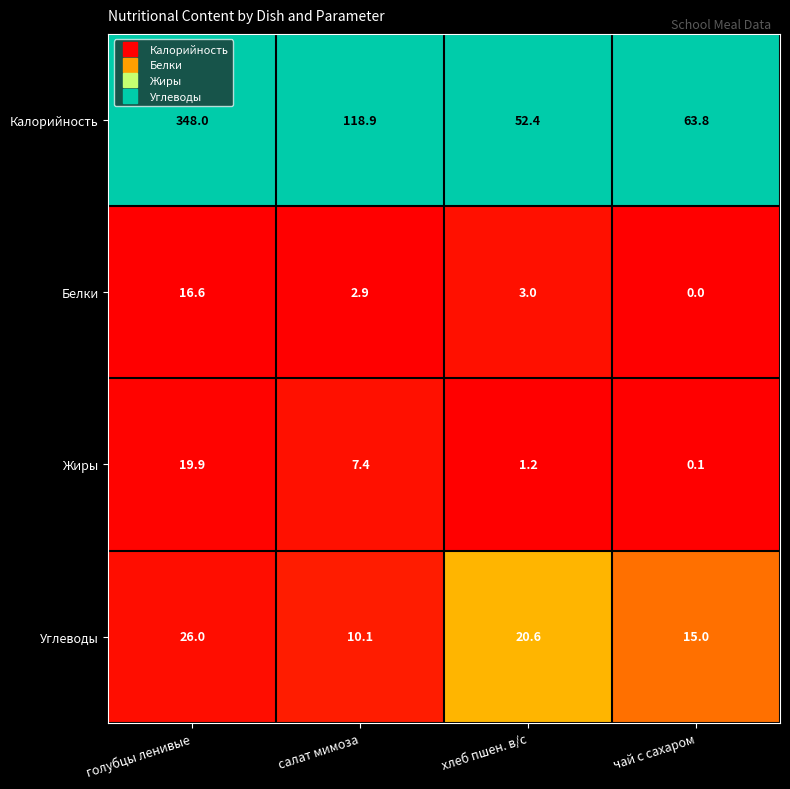

Reading right to left, extract all data points from this chart.

Калорийность: 63.8	52.4	118.9	348.0
Белки: 0.0	3.0	2.9	16.6
Жиры: 0.1	1.2	7.4	19.9
Углеводы: 15.0	20.6	10.1	26.0